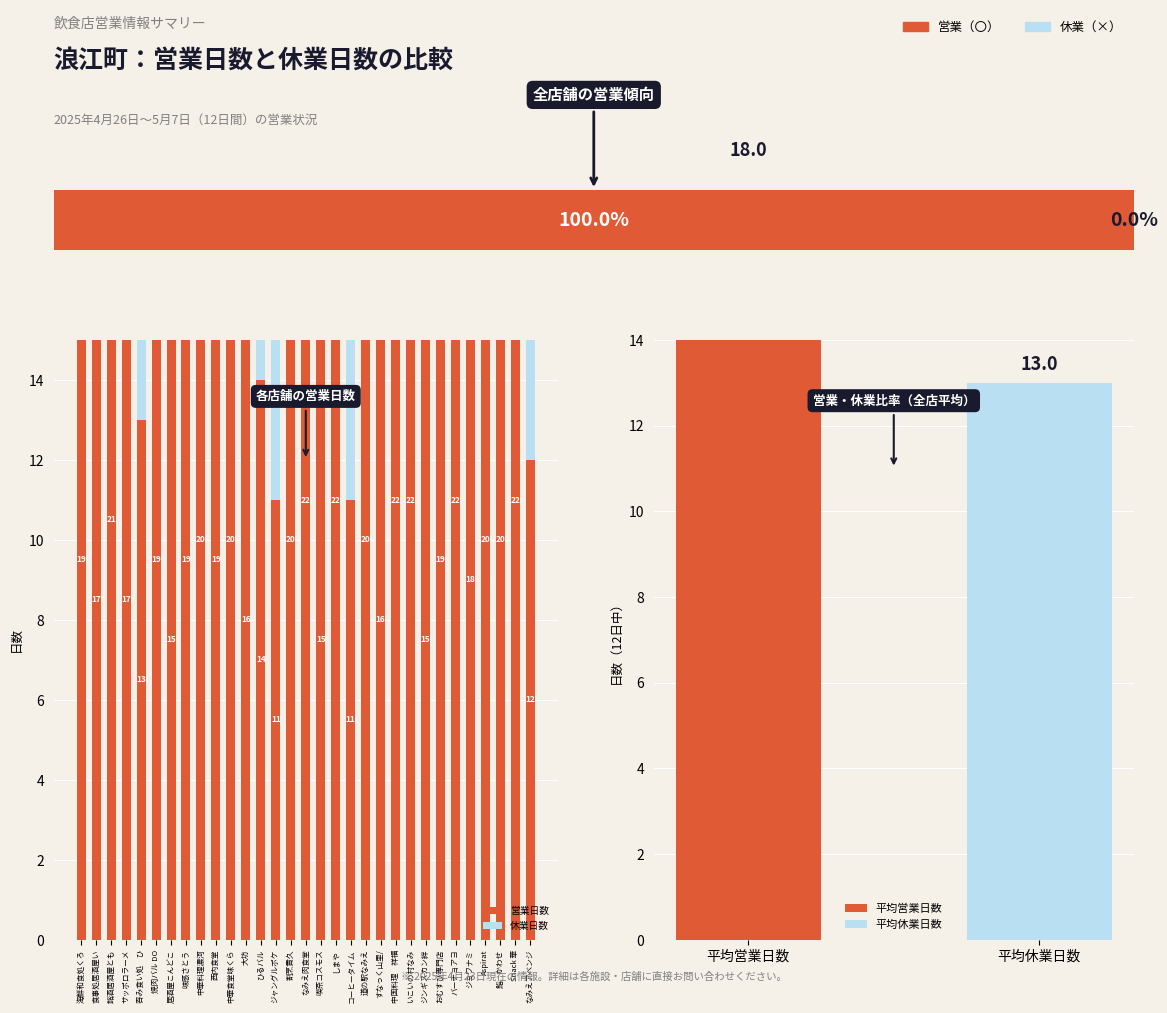

What is the maximum value shown in the chart?

22